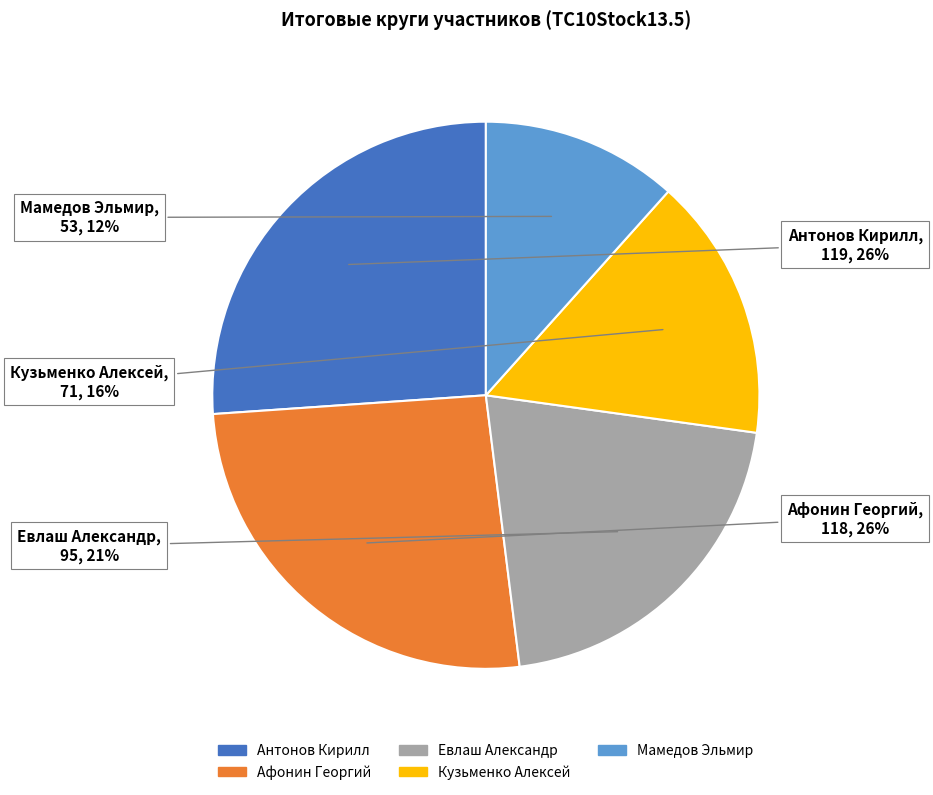

To the nearest percent, what portion does Антонов Кирилл represent?

26%